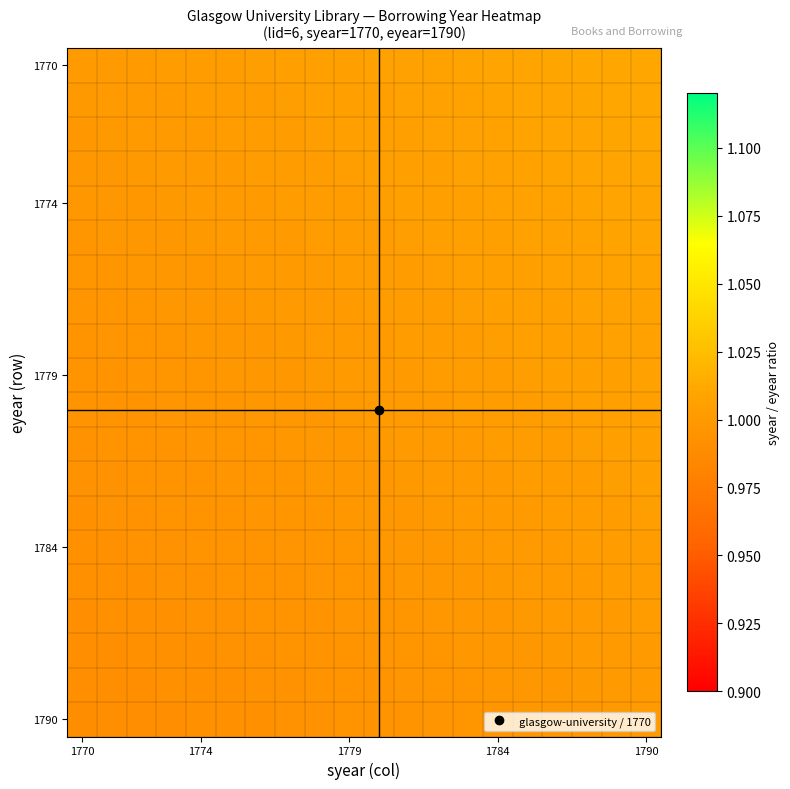

What is the minimum value shown in the chart?

1.0